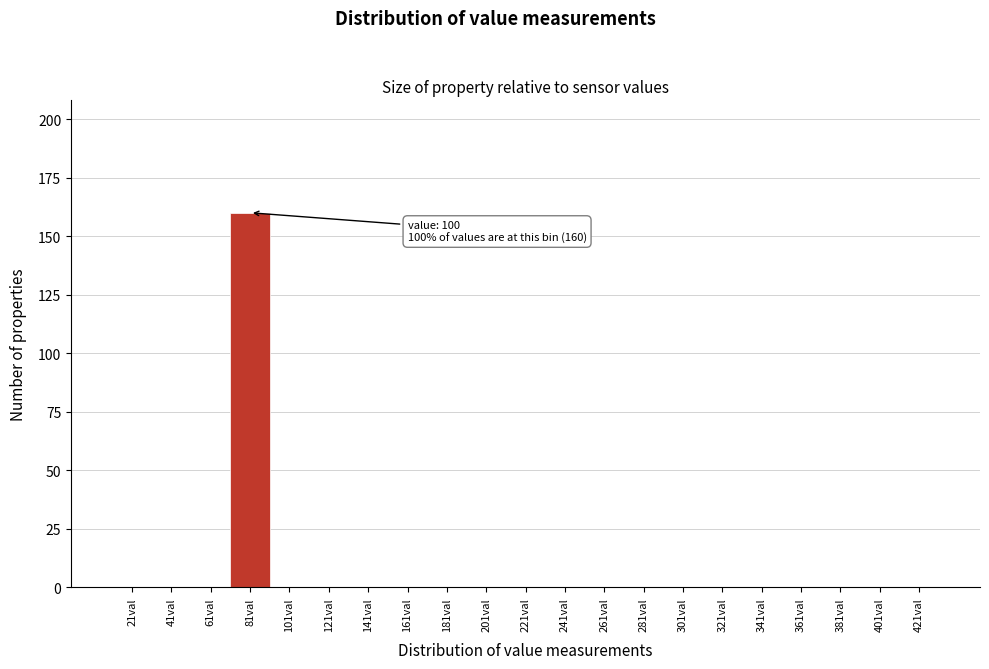

Reading right to left, extract all data points from this chart.

421val=0	401val=0	381val=0	361val=0	341val=0	321val=0	301val=0	281val=0	261val=0	241val=0	221val=0	201val=0	181val=0	161val=0	141val=0	121val=0	101val=0	81val=160	61val=0	41val=0	21val=0